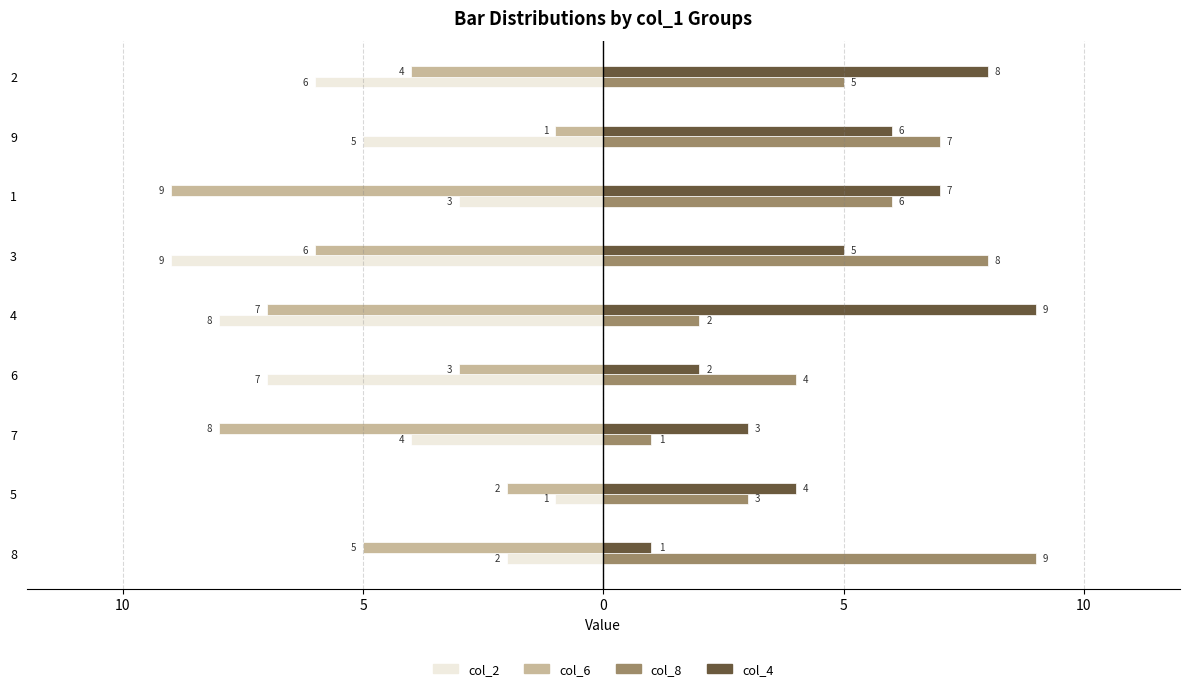

What are all the series names shown in the legend?

col_2, col_6, col_8, col_4